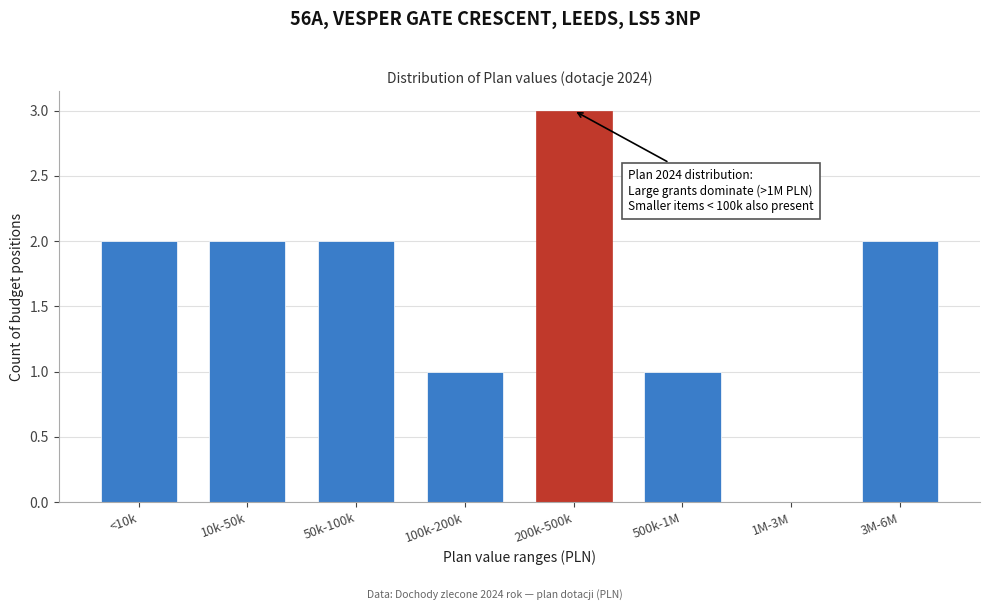

Reading left to right, list all the values displayed in this chart.

<10k=2	10k-50k=2	50k-100k=2	100k-200k=1	200k-500k=3	500k-1M=1	1M-3M=0	3M-6M=2